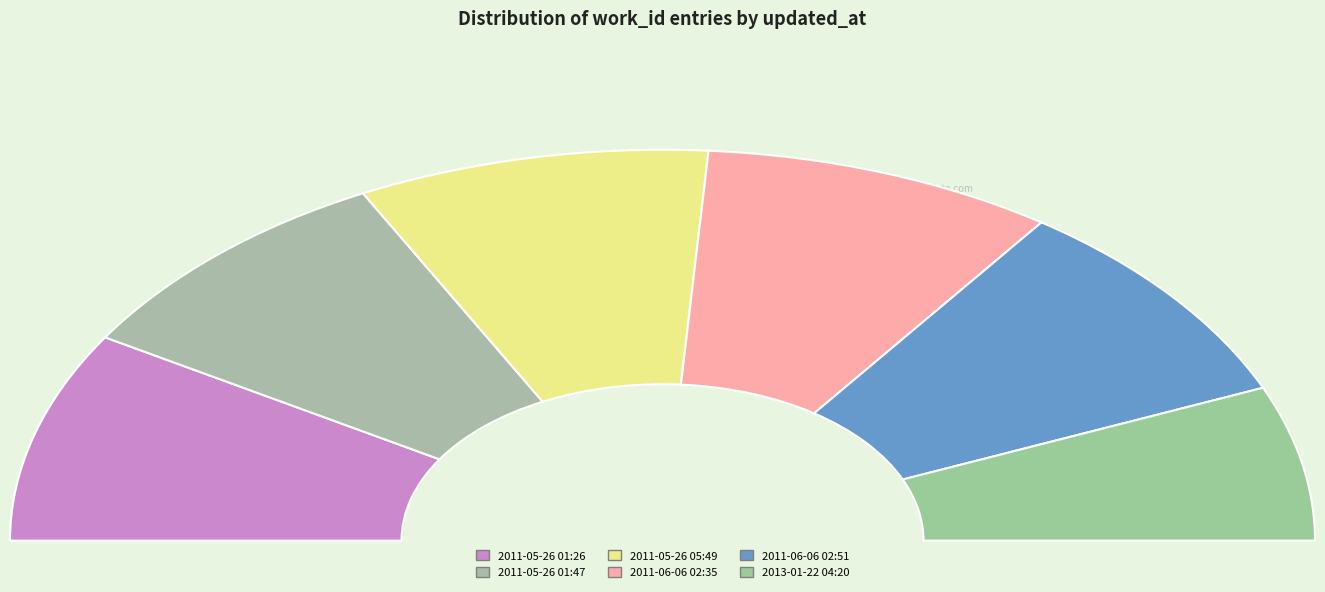

Is there any slice that represents more than half of the pie?

No